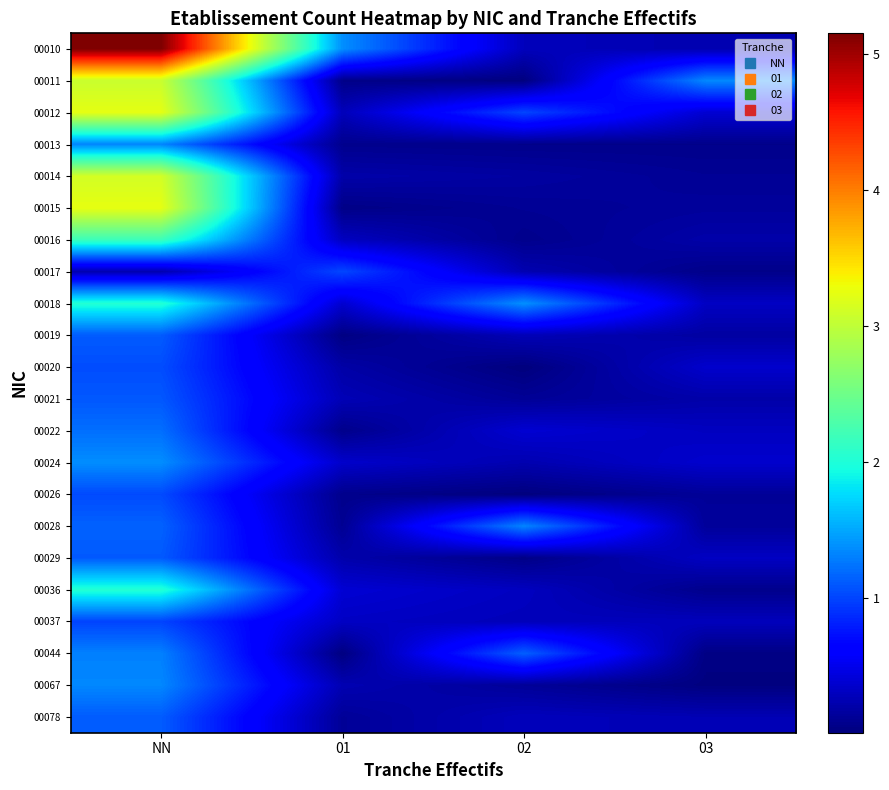

Which series has the largest range (max minus min)?

00010